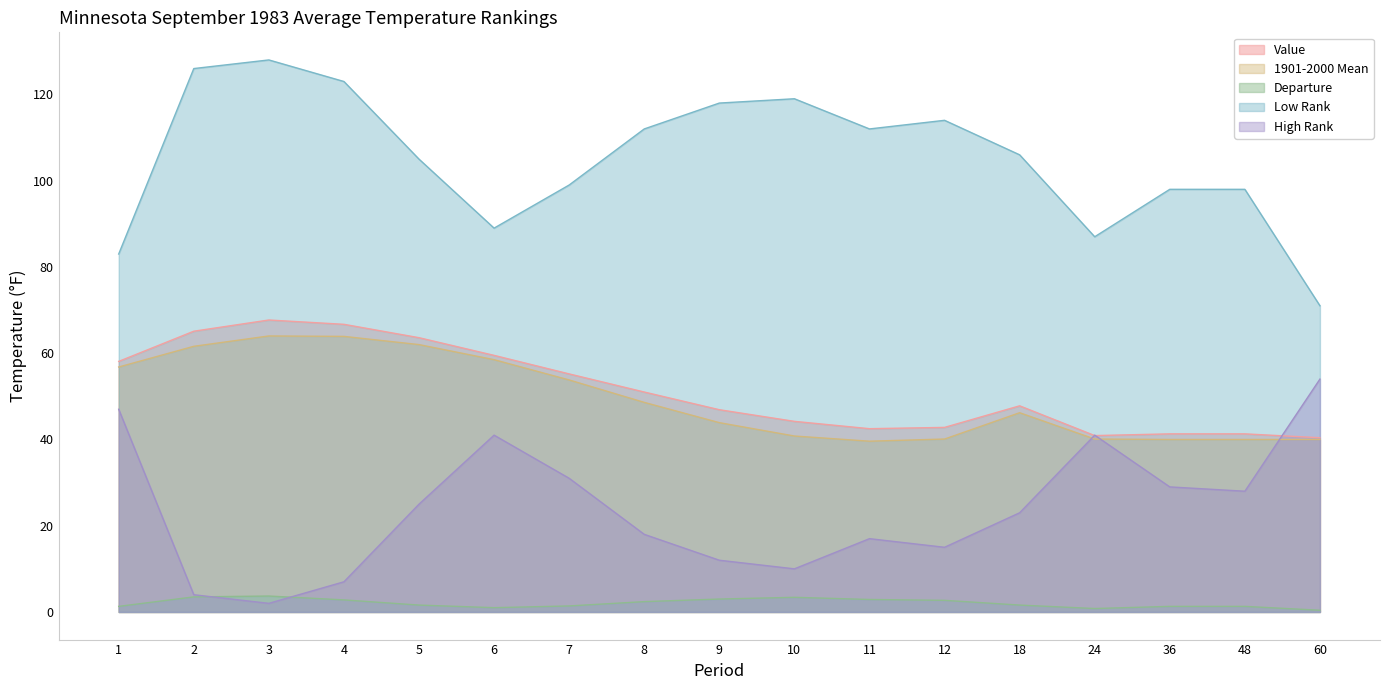

What is the minimum value shown in the chart?

0.4